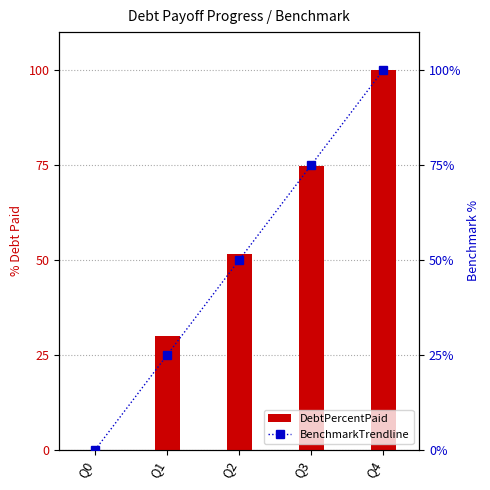

Rank the series at Q0 from lowest to highest value.

DebtPercentPaid, BenchmarkTrendline